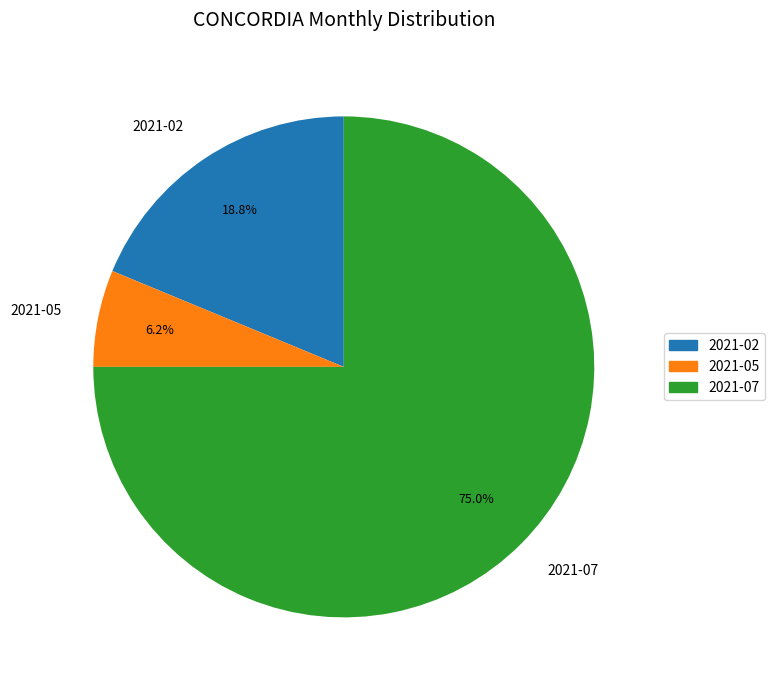

Between 2021-07 and 2021-02, which is larger?

2021-07